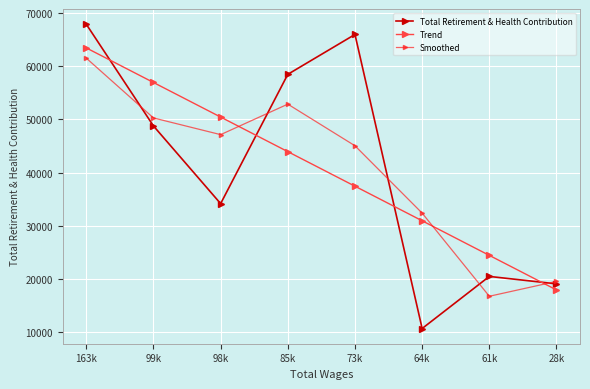

What is the total value across all series at 28k?

56397.0